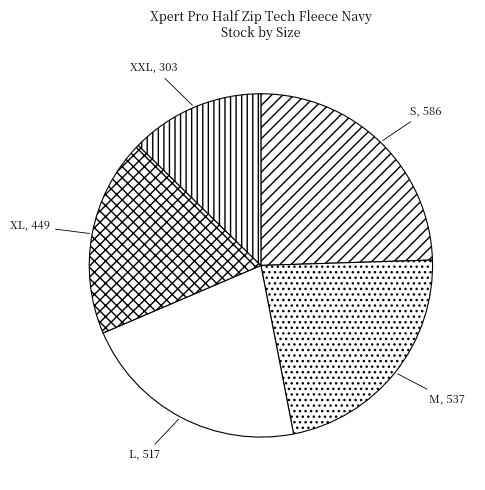

Is there a majority slice in this chart?

No